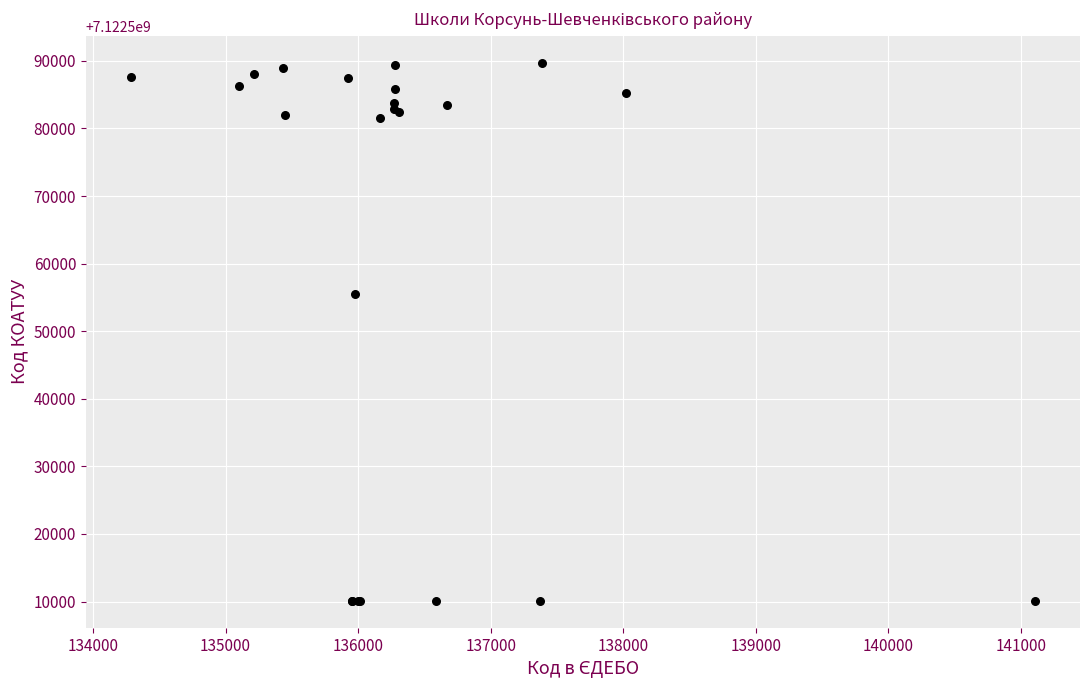

What Y value in the scatter plot is closest to 7122549900?

7122555500